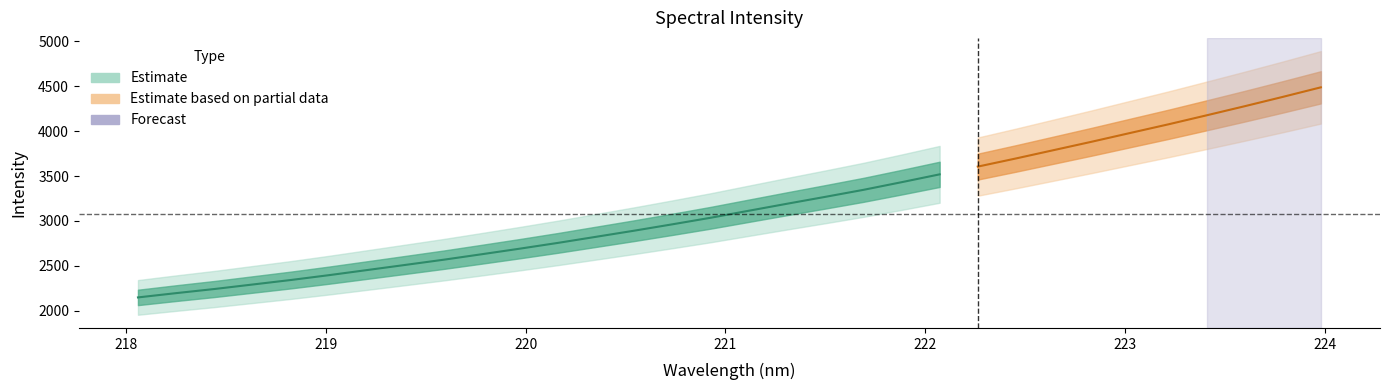

Where is the data nearest to the value 3318?

221.6902